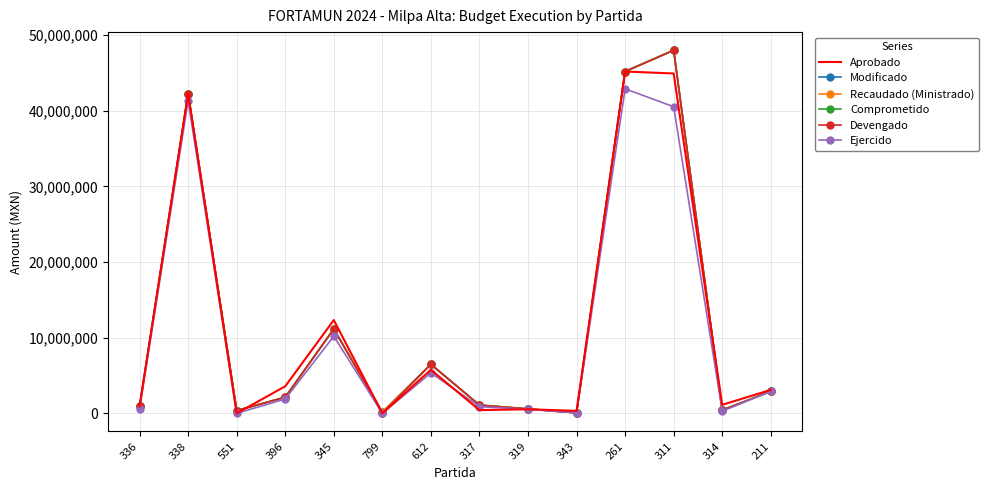

The value of Devengado at 338 is 42273686.7. True or false?

True